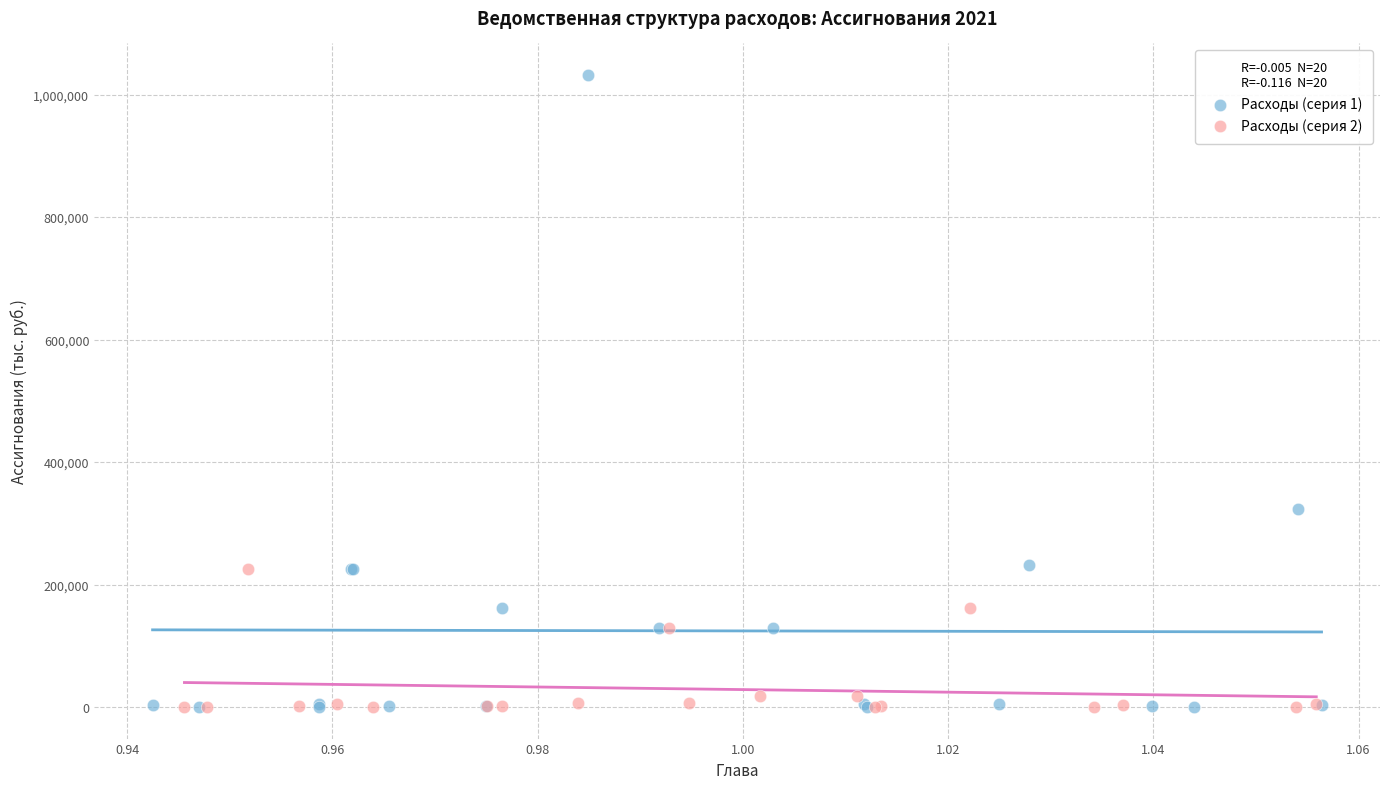

Which series has the widest spread of Y values?

Расходы (серия 1)